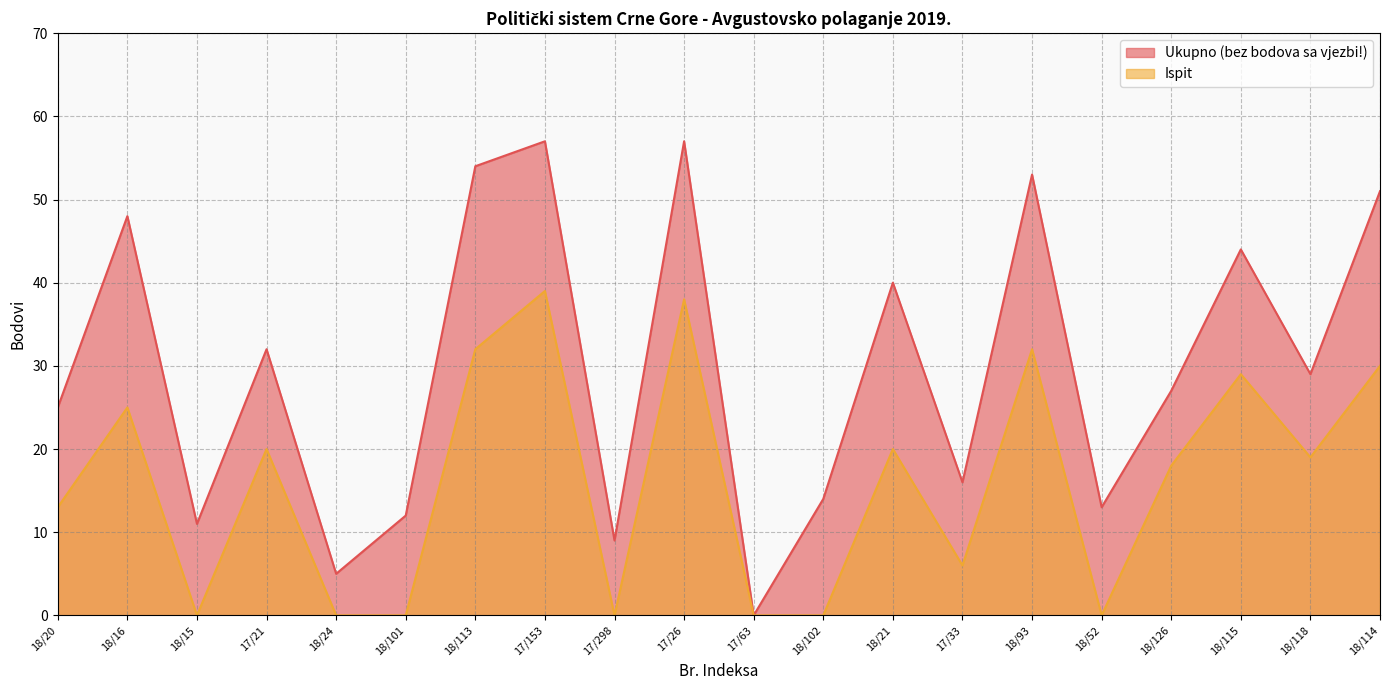

Reading right to left, extract all data points from this chart.

Ukupno (bez bodova sa vjezbi!): 51	29	44	27	13	53	16	40	14	0	57	9	57	54	12	5	32	11	48	25
Ispit: 30	19	29	18	0	32	6	20	0	0	38	0	39	32	0	0	20	0	25	13